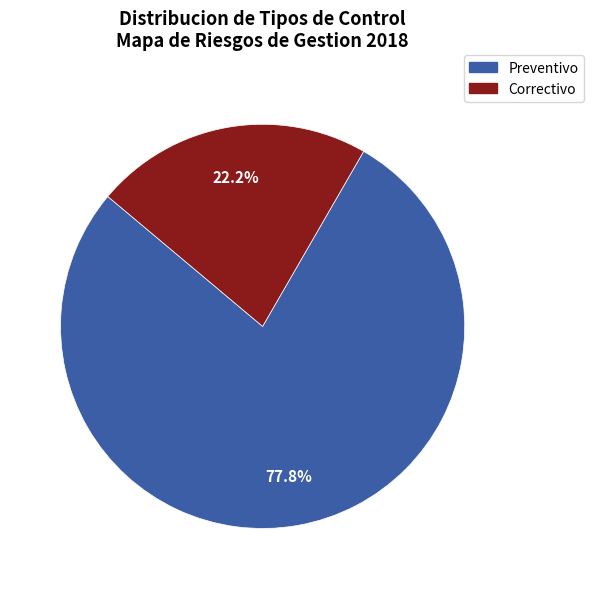

Is Correctivo the majority of the pie?

No